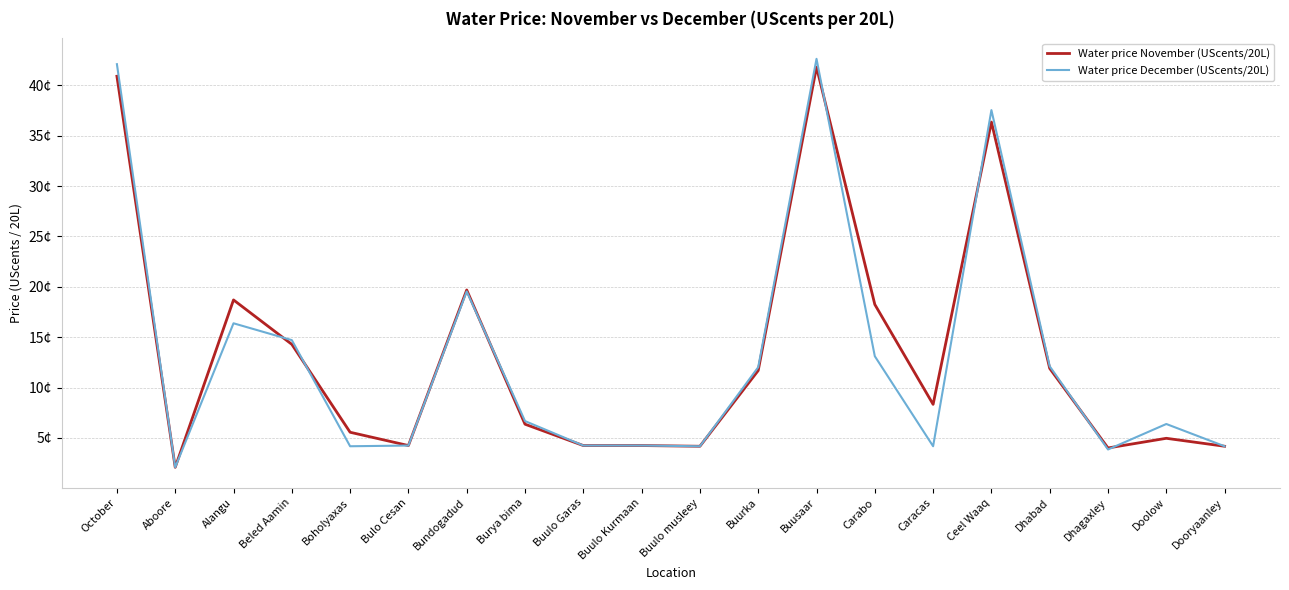

After their last crossing, which series has the higher values: Water price December (UScents/20L) or Water price November (UScents/20L)?

Water price December (UScents/20L)